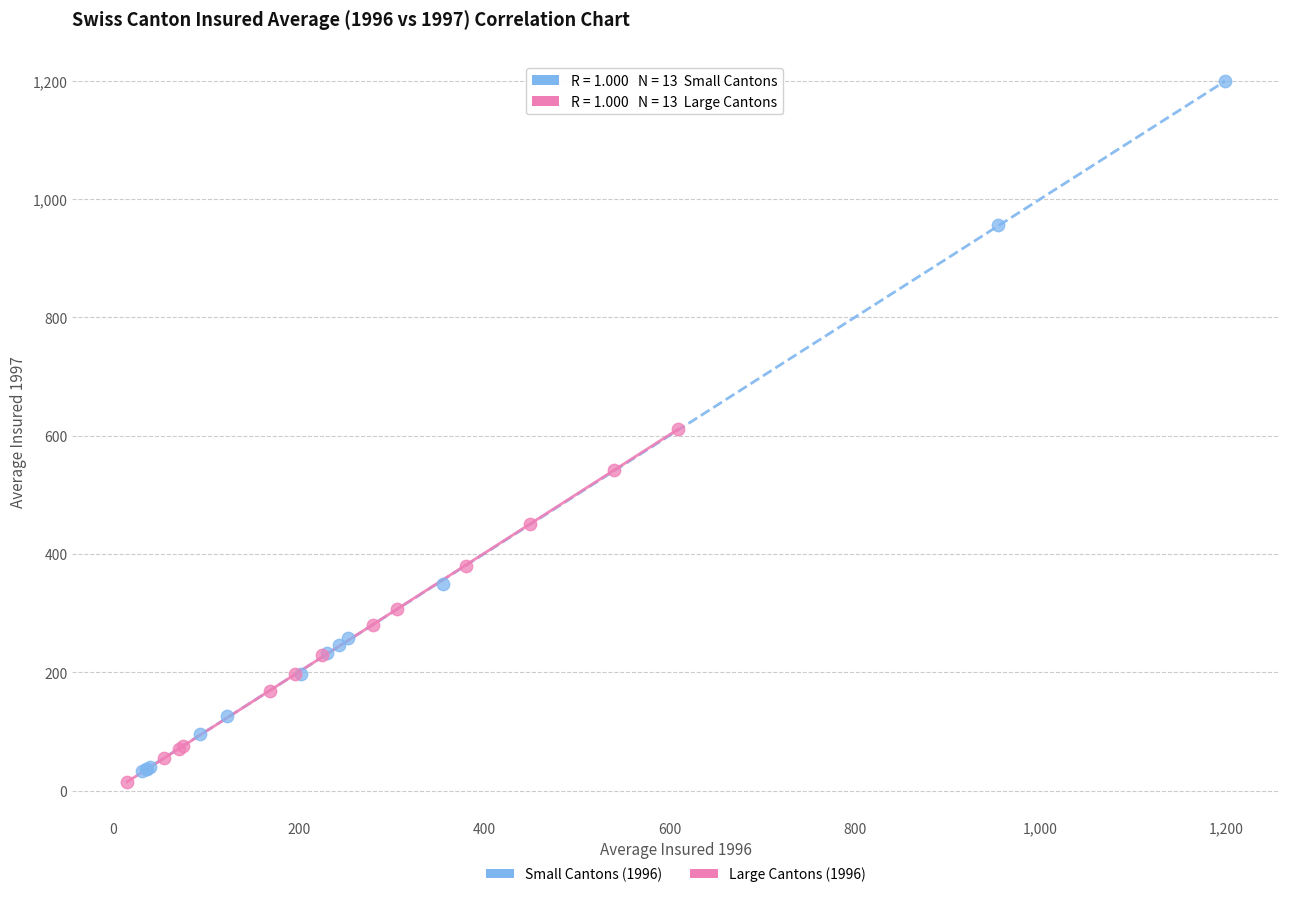

What are all the series names shown in the legend?

Small Cantons (1996), Large Cantons (1996)